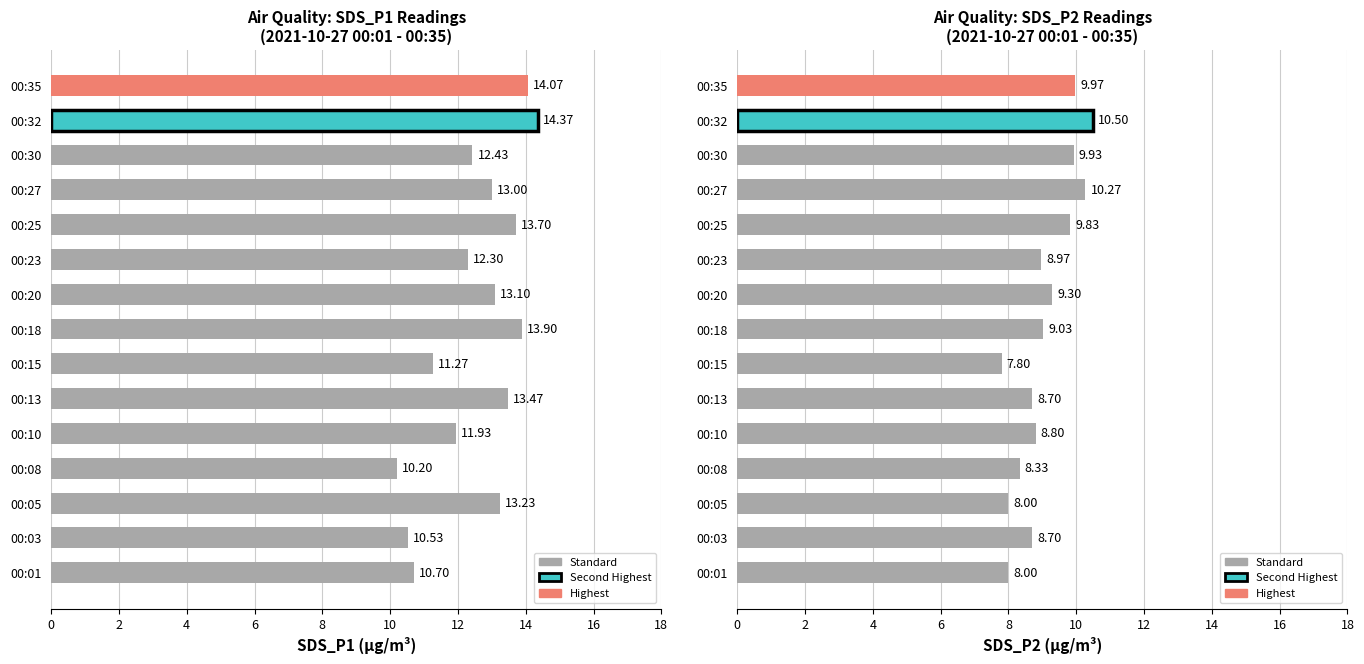

What is the greatest value displayed?

14.4